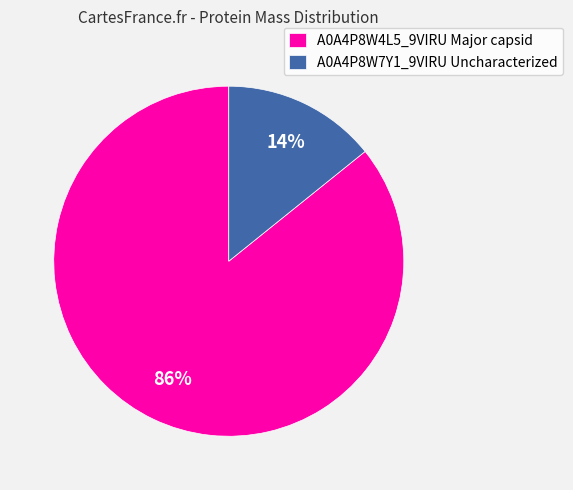

Do A0A4P8W4L5_9VIRU Major capsid and A0A4P8W7Y1_9VIRU Uncharacterized together represent more than half of the pie?

Yes